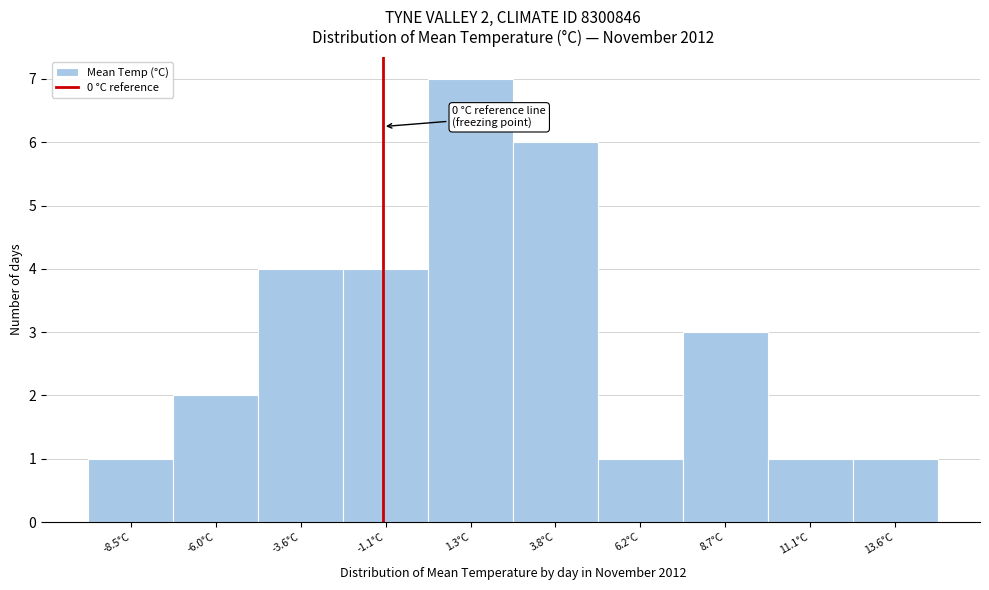

Reading left to right, what are all the values shown in this chart?

1	2	4	4	7	6	1	3	1	1